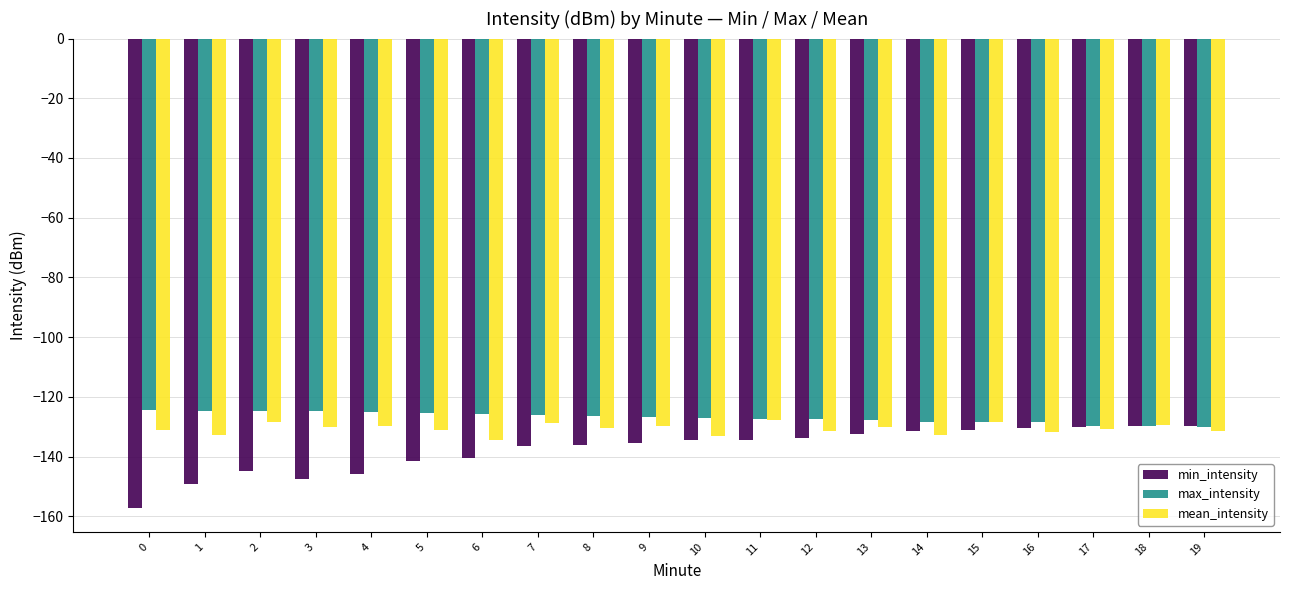

What is the difference between the highest and lowest values at 15?

2.7